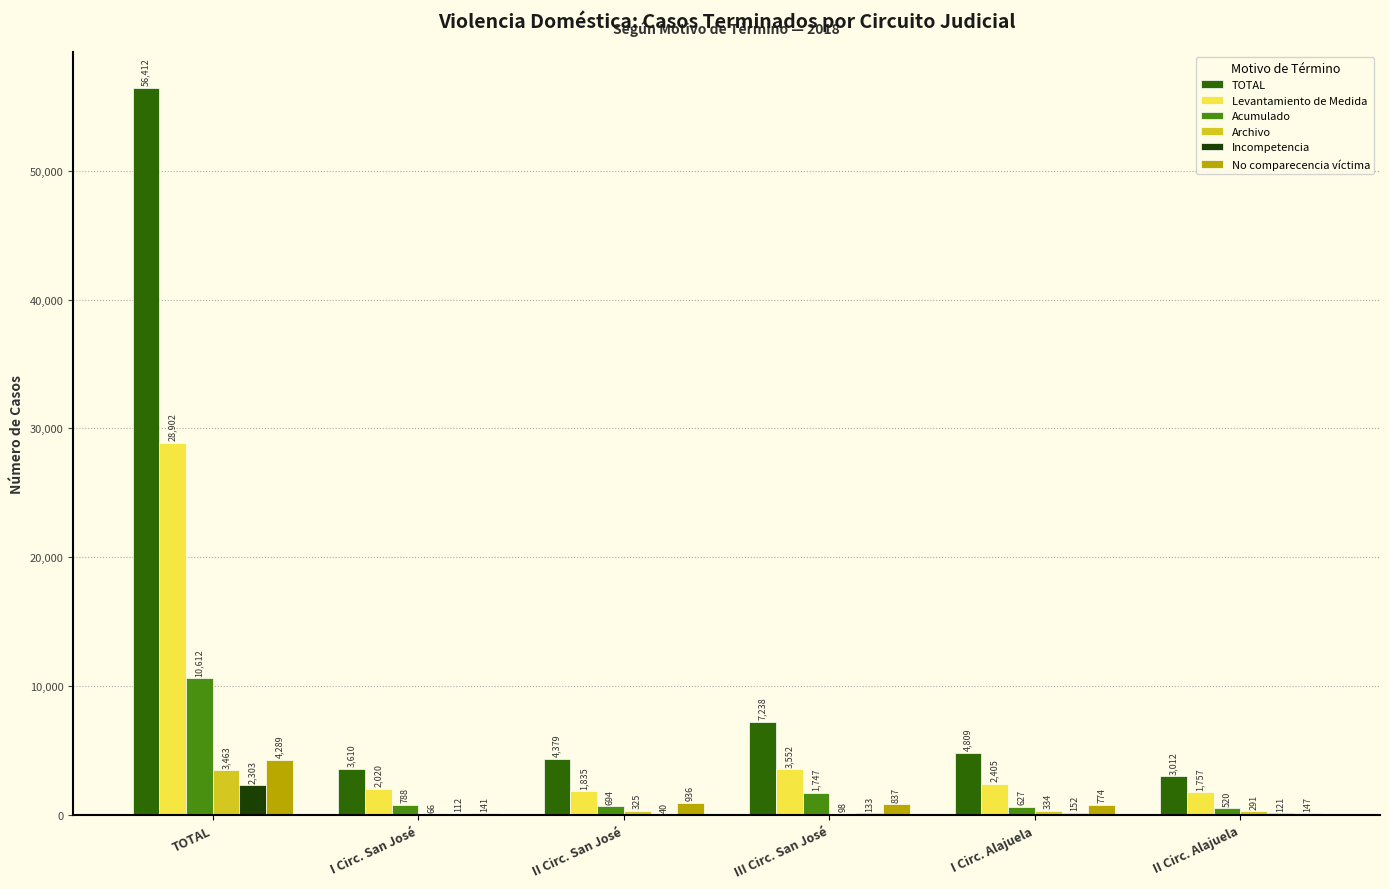

What value does the Archivo series have at I Circ. San José, to the nearest 10?

70